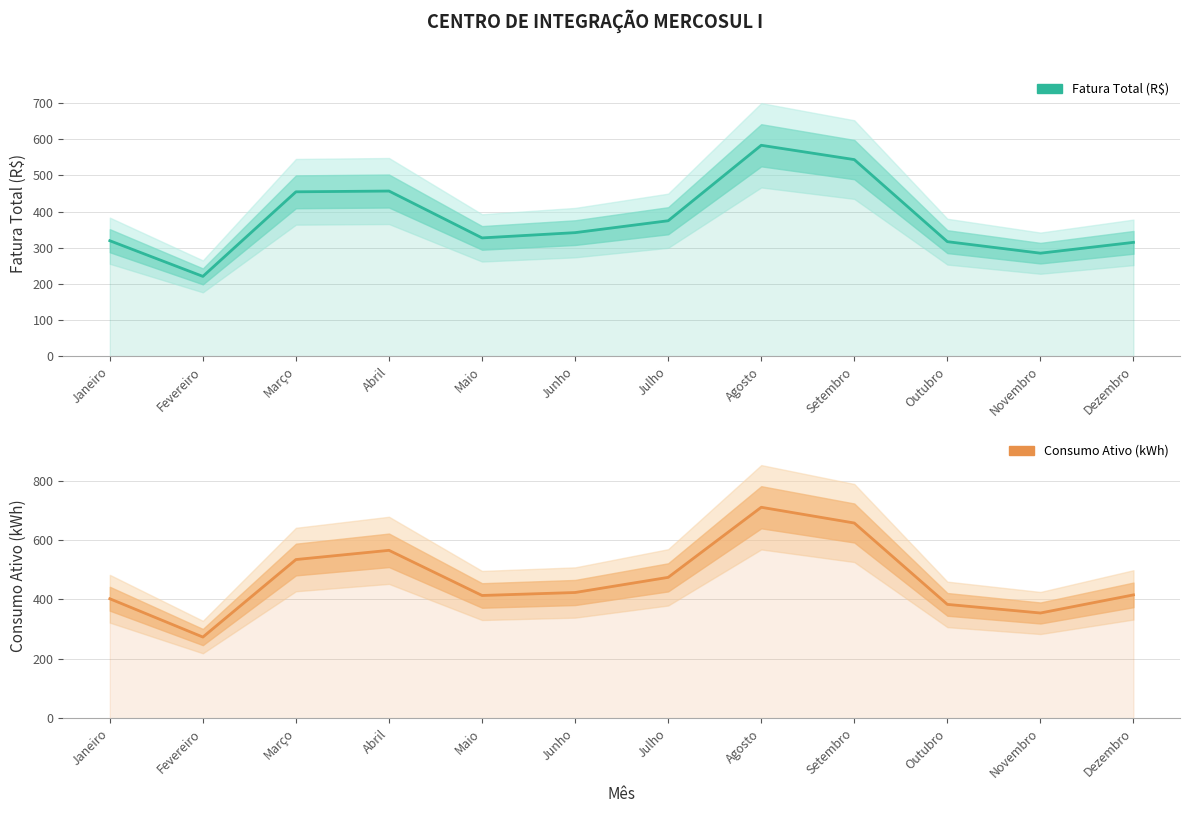

What is the difference between the highest and lowest values at Setembro?

113.0